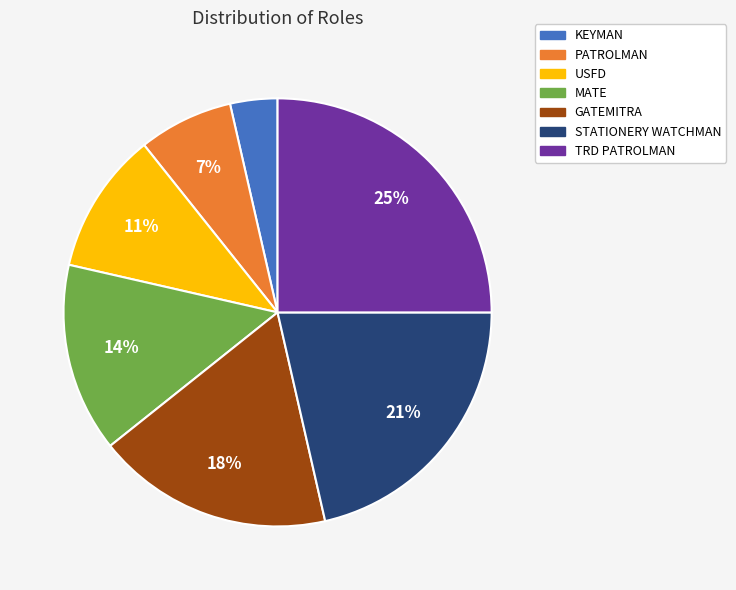

Count the number of slices in the pie.

7